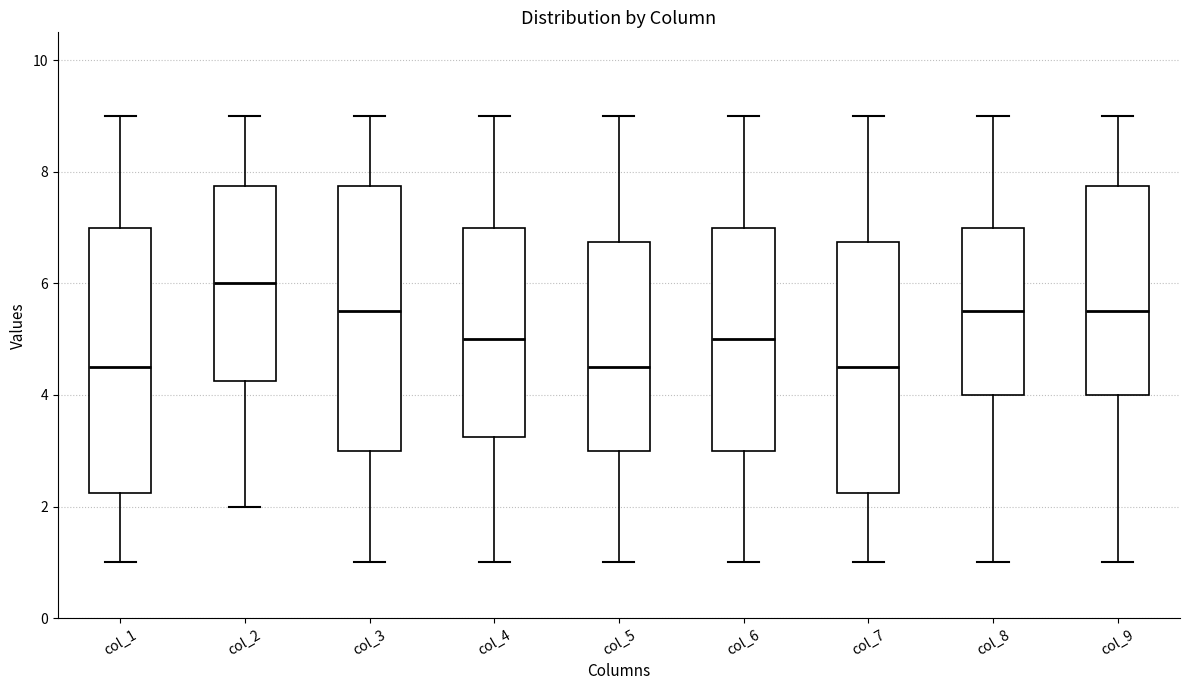

Reading left to right, read every box against the y-axis: the position of its median line, the range the box covers, and the ends of its whiskers. The values are not printed on the chart, so give them approximately, as read against the axis.

col_1: median 4.6, box 2.2 to 7.0, whiskers 1.0 to 9.0
col_2: median 6.0, box 4.2 to 7.8, whiskers 2.0 to 9.0
col_3: median 5.6, box 3.0 to 7.8, whiskers 1.0 to 9.0
col_4: median 5.0, box 3.2 to 7.0, whiskers 1.0 to 9.0
col_5: median 4.6, box 3.0 to 6.8, whiskers 1.0 to 9.0
col_6: median 5.0, box 3.0 to 7.0, whiskers 1.0 to 9.0
col_7: median 4.6, box 2.2 to 6.8, whiskers 1.0 to 9.0
col_8: median 5.6, box 4.0 to 7.0, whiskers 1.0 to 9.0
col_9: median 5.6, box 4.0 to 7.8, whiskers 1.0 to 9.0